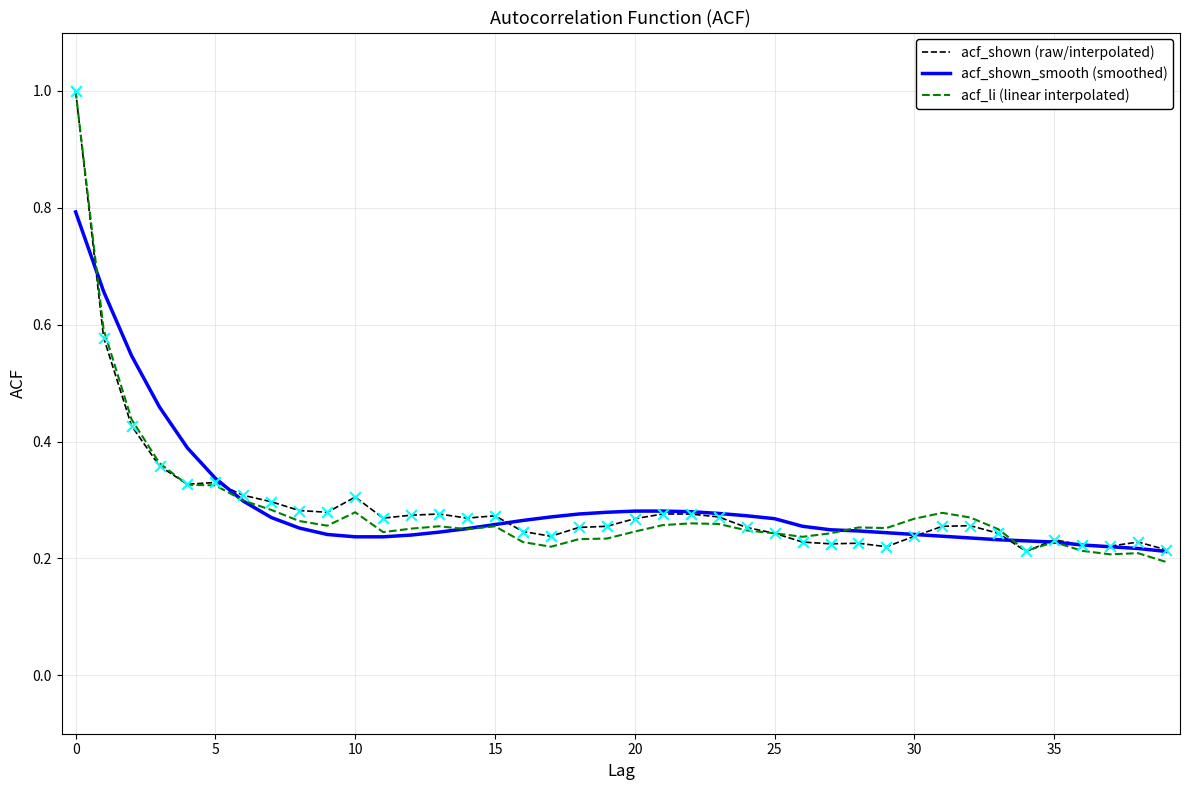

What is the maximum value shown in the chart?

1.0